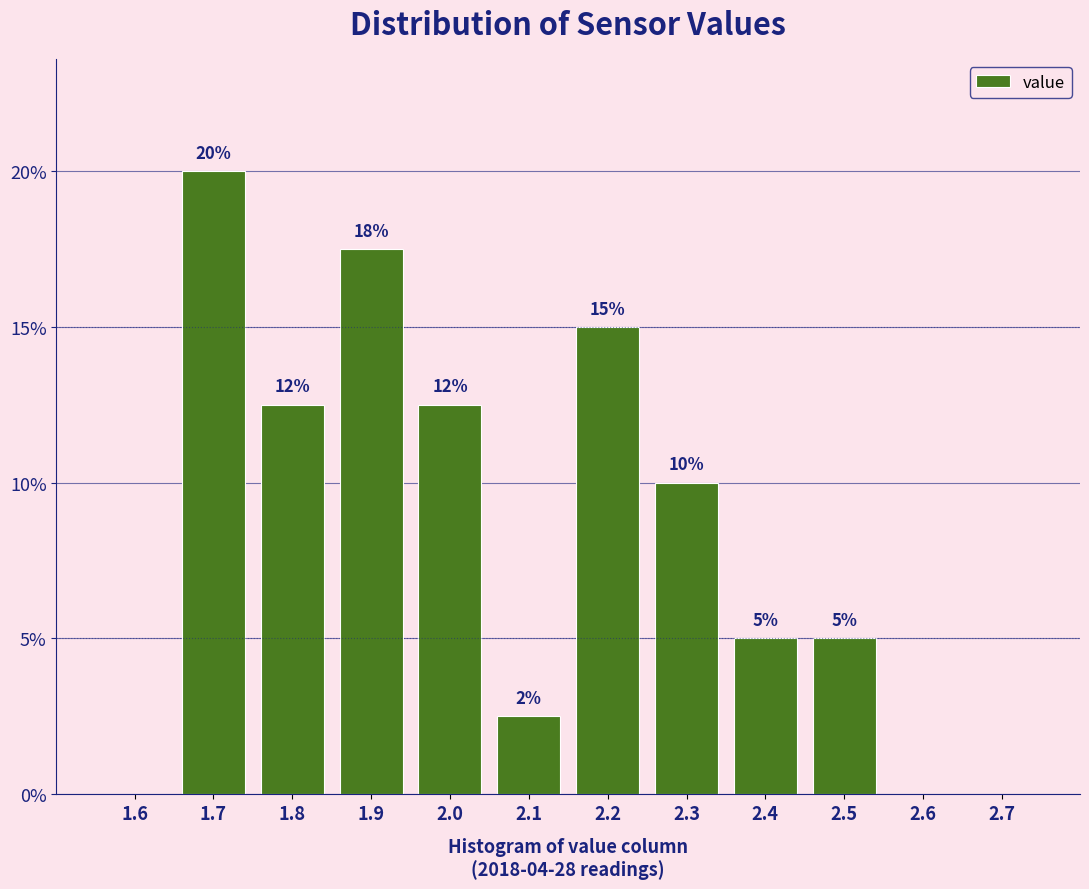

Is it true that the value at 2.4 is 5.0?

True